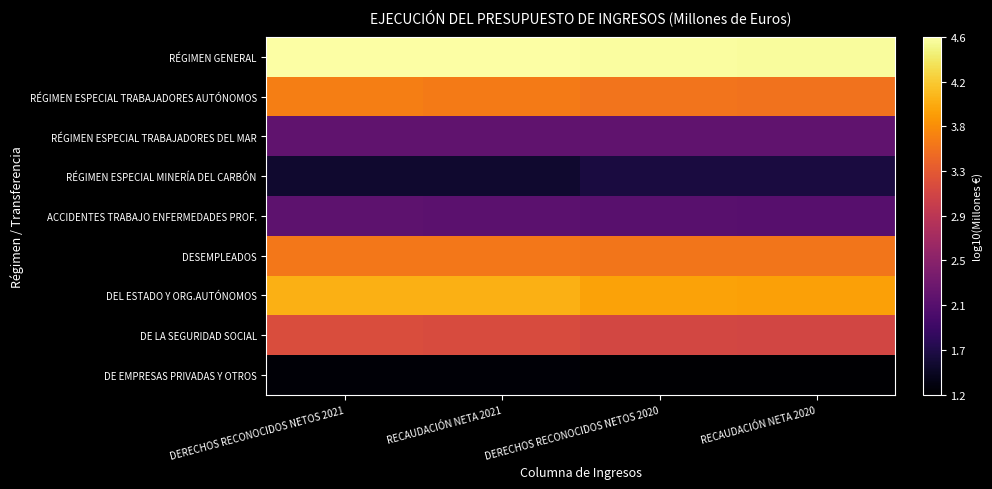

Reading right to left, what are all the values shown in this chart?

RÉGIMEN GENERAL: RECAUDACIÓN NETA 2020=4.6	DERECHOS RECONOCIDOS NETOS 2020=4.6	RECAUDACIÓN NETA 2021=4.6	DERECHOS RECONOCIDOS NETOS 2021=4.6
RÉGIMEN ESPECIAL TRABAJADORES AUTÓNOMOS: RECAUDACIÓN NETA 2020=3.5	DERECHOS RECONOCIDOS NETOS 2020=3.6	RECAUDACIÓN NETA 2021=3.6	DERECHOS RECONOCIDOS NETOS 2021=3.6
RÉGIMEN ESPECIAL TRABAJADORES DEL MAR: RECAUDACIÓN NETA 2020=2.2	DERECHOS RECONOCIDOS NETOS 2020=2.2	RECAUDACIÓN NETA 2021=2.2	DERECHOS RECONOCIDOS NETOS 2021=2.2
RÉGIMEN ESPECIAL MINERÍA DEL CARBÓN: RECAUDACIÓN NETA 2020=1.6	DERECHOS RECONOCIDOS NETOS 2020=1.6	RECAUDACIÓN NETA 2021=1.5	DERECHOS RECONOCIDOS NETOS 2021=1.5
ACCIDENTES TRABAJO ENFERMEDADES PROF.: RECAUDACIÓN NETA 2020=2.1	DERECHOS RECONOCIDOS NETOS 2020=2.1	RECAUDACIÓN NETA 2021=2.1	DERECHOS RECONOCIDOS NETOS 2021=2.1
DESEMPLEADOS: RECAUDACIÓN NETA 2020=3.6	DERECHOS RECONOCIDOS NETOS 2020=3.6	RECAUDACIÓN NETA 2021=3.6	DERECHOS RECONOCIDOS NETOS 2021=3.6
DEL ESTADO Y ORG.AUTÓNOMOS: RECAUDACIÓN NETA 2020=3.9	DERECHOS RECONOCIDOS NETOS 2020=3.9	RECAUDACIÓN NETA 2021=4.0	DERECHOS RECONOCIDOS NETOS 2021=4.0
DE LA SEGURIDAD SOCIAL: RECAUDACIÓN NETA 2020=3.1	DERECHOS RECONOCIDOS NETOS 2020=3.1	RECAUDACIÓN NETA 2021=3.2	DERECHOS RECONOCIDOS NETOS 2021=3.2
DE EMPRESAS PRIVADAS Y OTROS: RECAUDACIÓN NETA 2020=1.2	DERECHOS RECONOCIDOS NETOS 2020=1.2	RECAUDACIÓN NETA 2021=1.3	DERECHOS RECONOCIDOS NETOS 2021=1.3